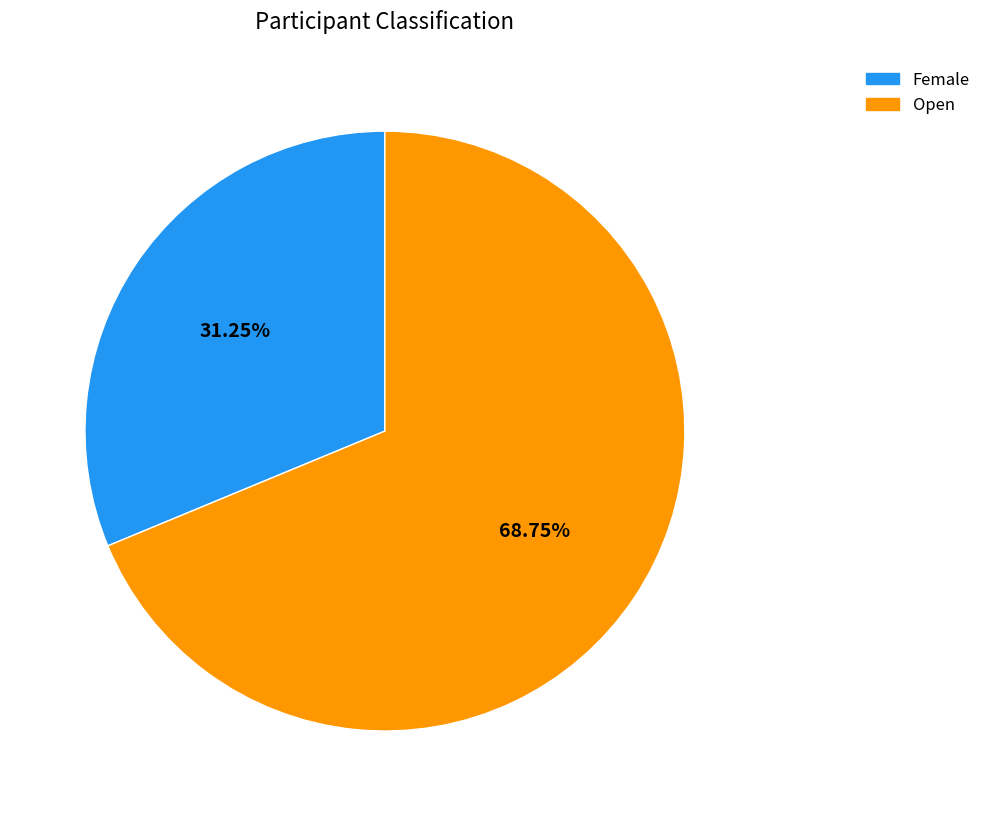

What is the smallest slice in the pie chart?

Female